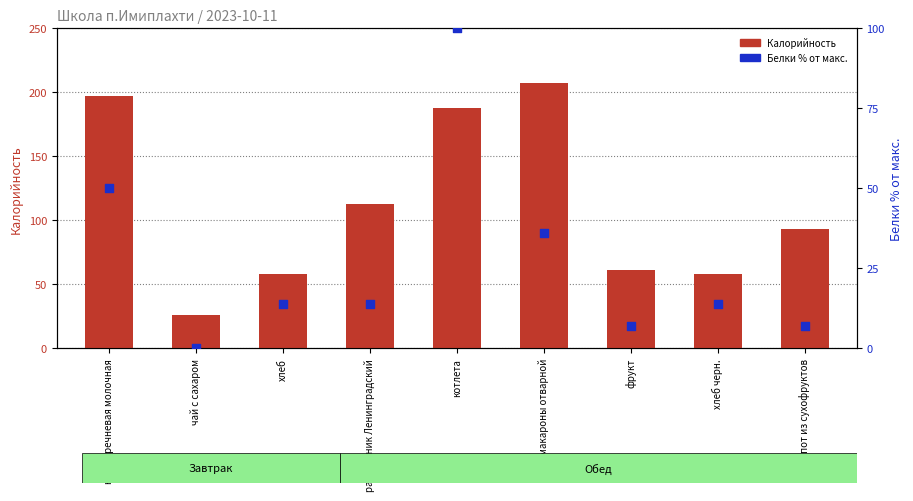

Which series has the largest total across all categories?

Калорийность